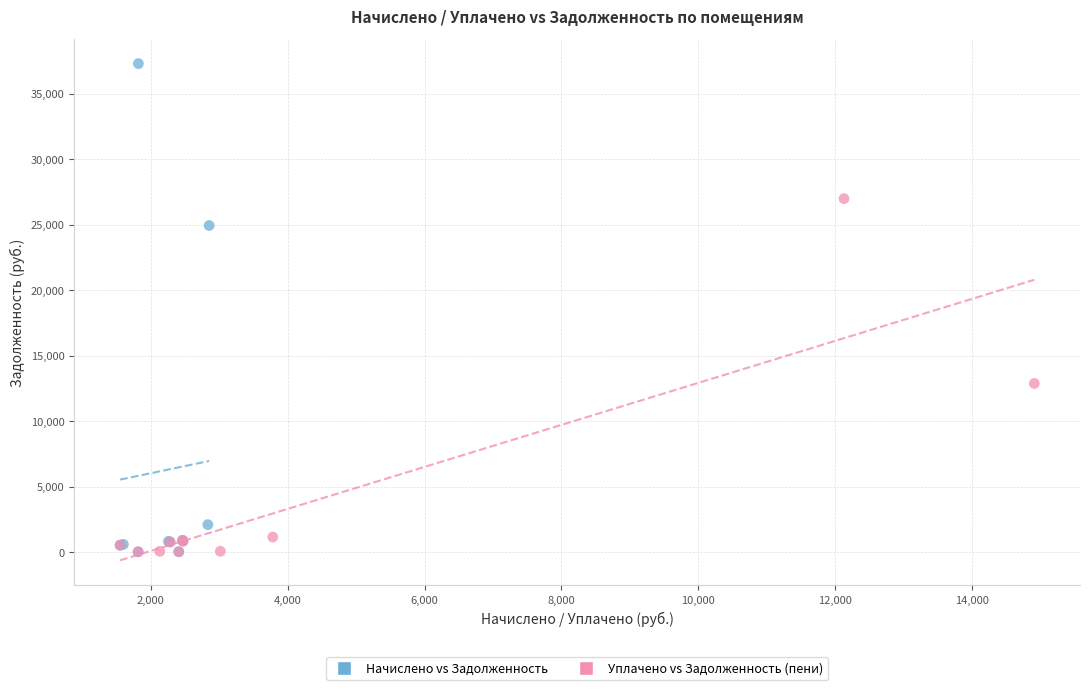

Which series reaches the maximum Y coordinate?

Начислено vs Задолженность